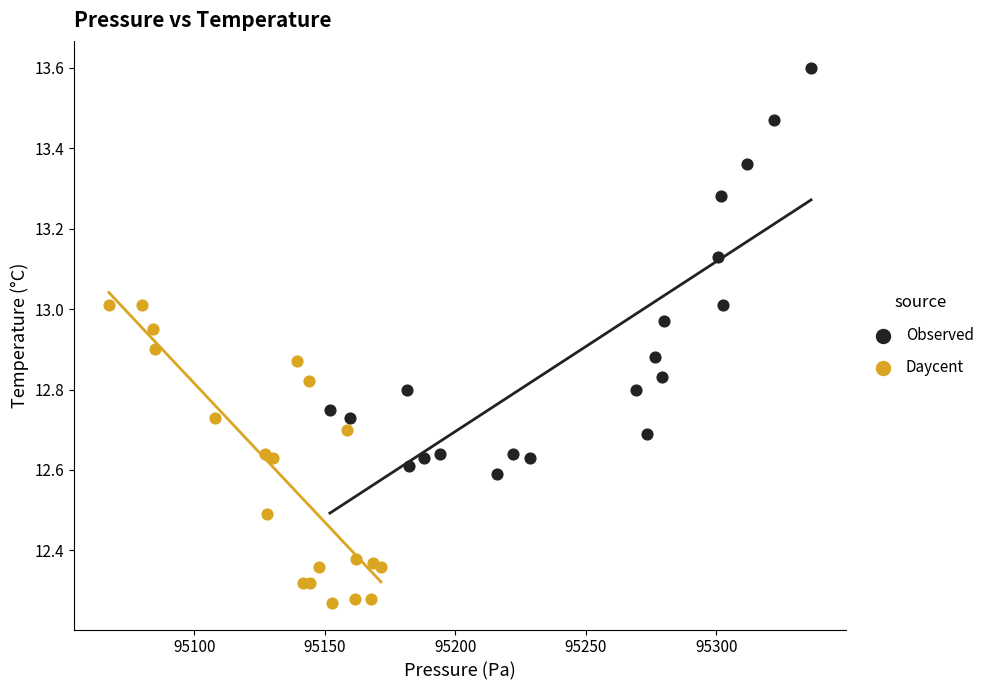

Which series contains the lowest Y value?

Daycent